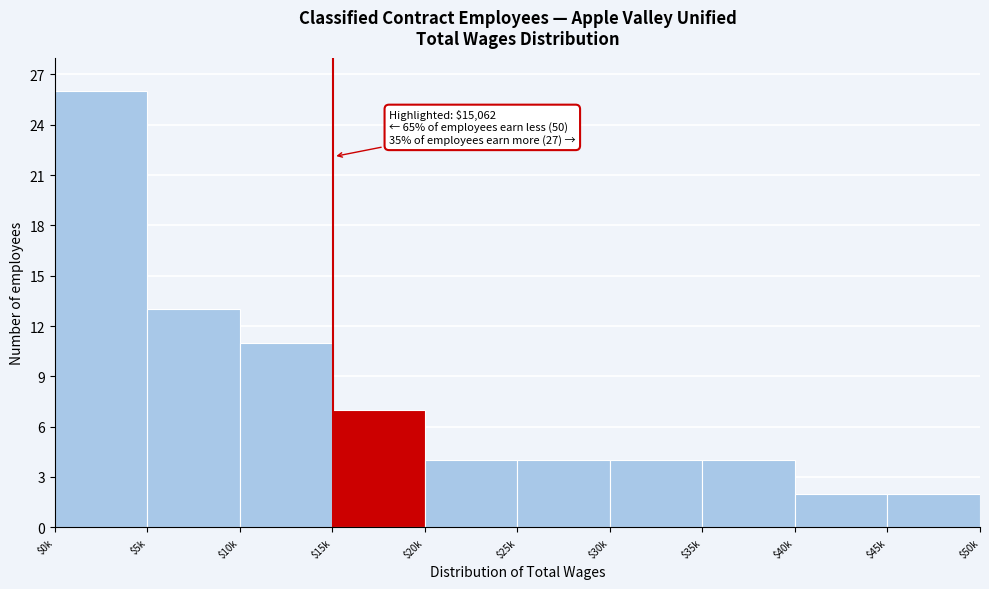

Reading left to right, list all the values displayed in this chart.

26	13	11	7	4	4	4	4	2	2